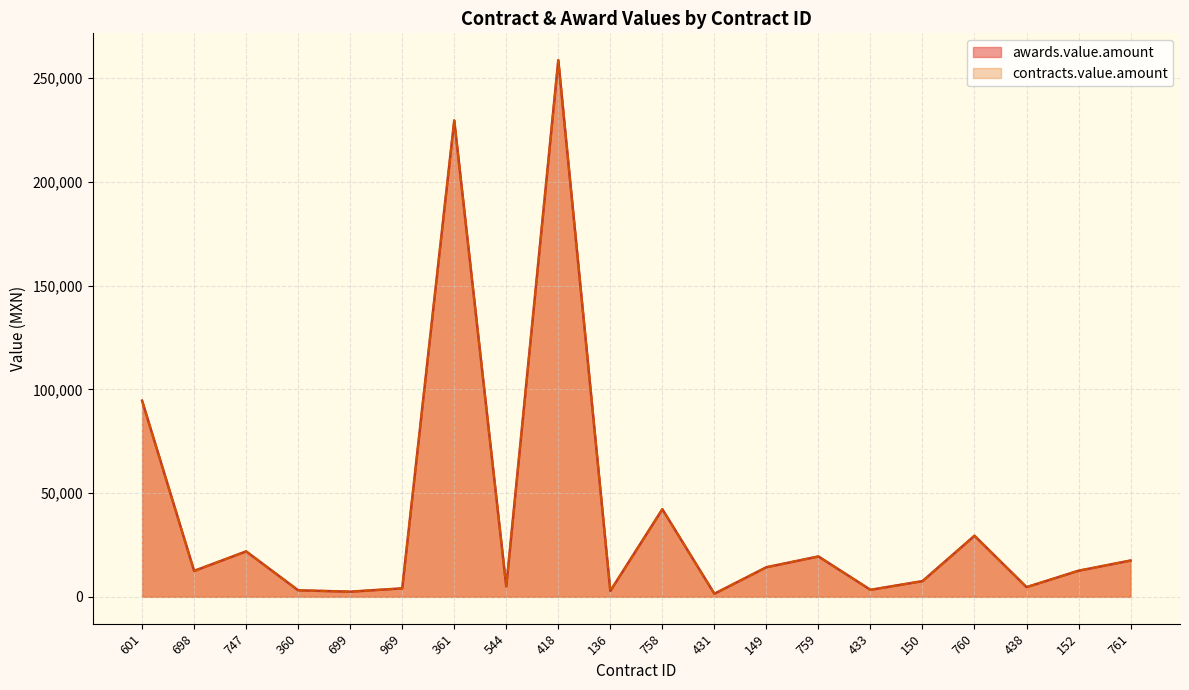

Count the number of categories in the chart.

20